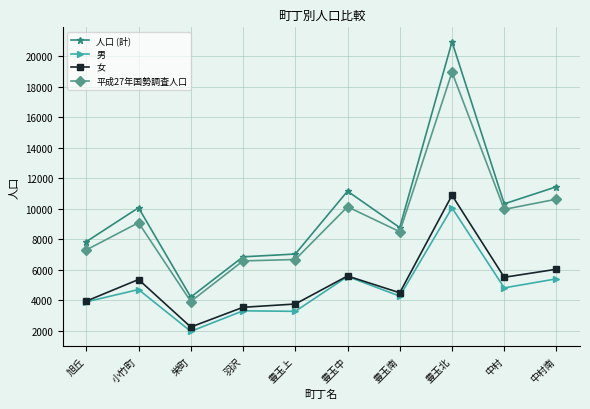

At which category does 女 reach its first local peak?

小竹町